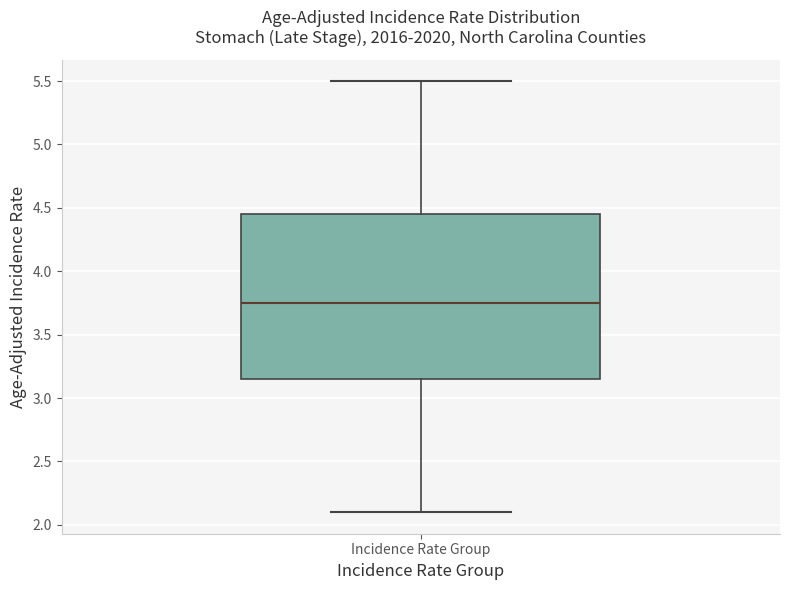

Read this box plot against the y-axis: the position of the median line, the range covered by the box, and the ends of both whiskers. The values are not printed on the chart, so give them approximately, as read against the axis.

median 3.75, box 3.15 to 4.45, whiskers 2.10 to 5.50